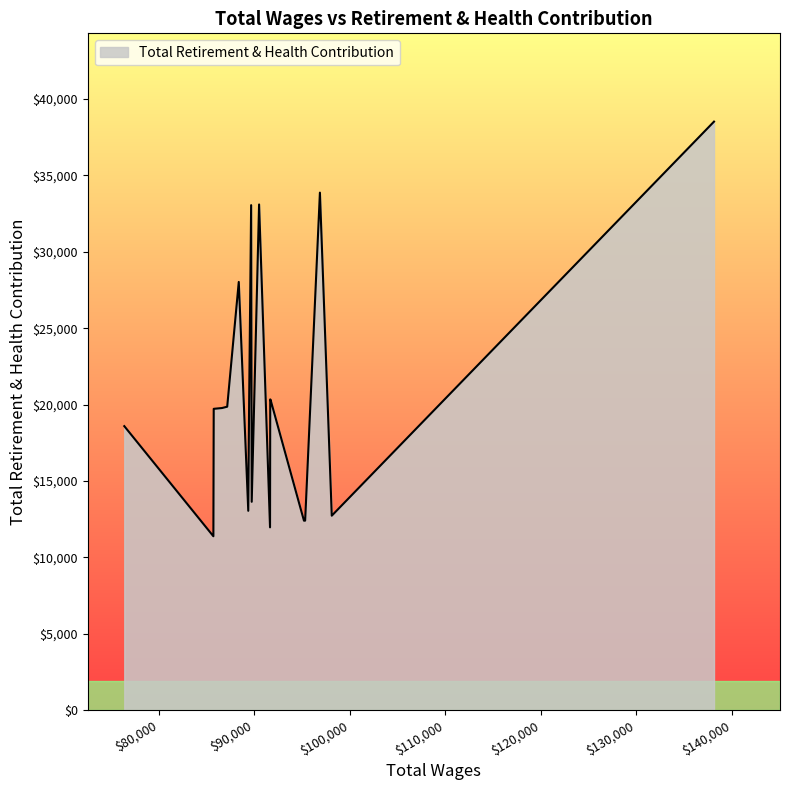

What is the smallest value displayed?

11385